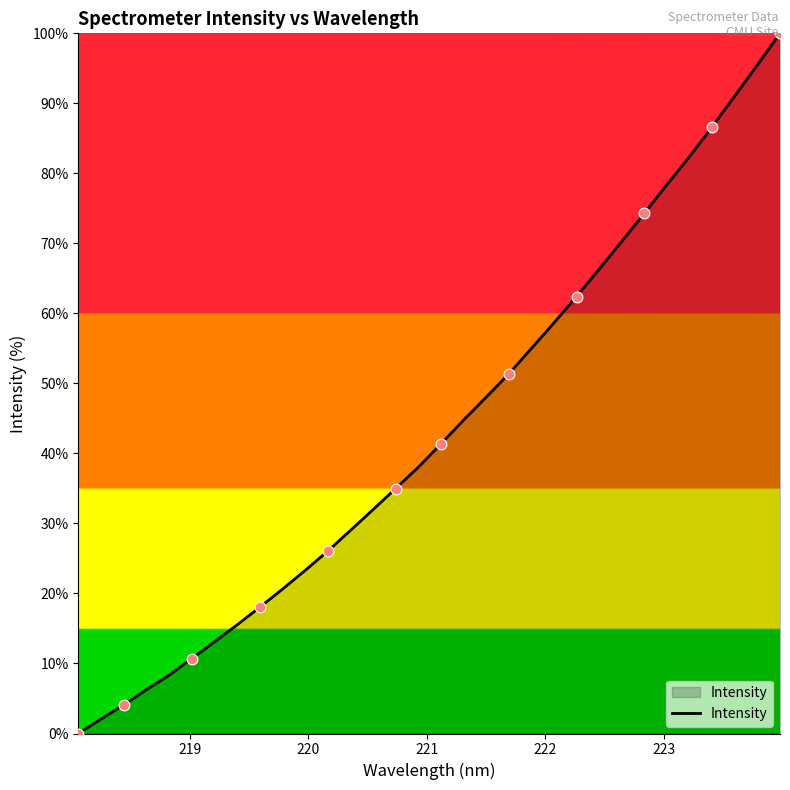

What is the difference between the maximum and minimum values?

100.0